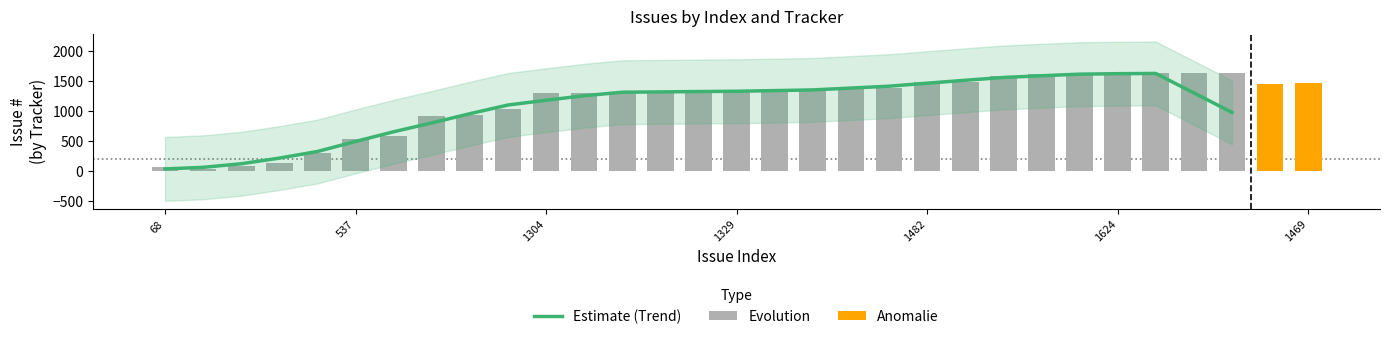

The value of Evolution at 1313 is 2166. True or false?

False